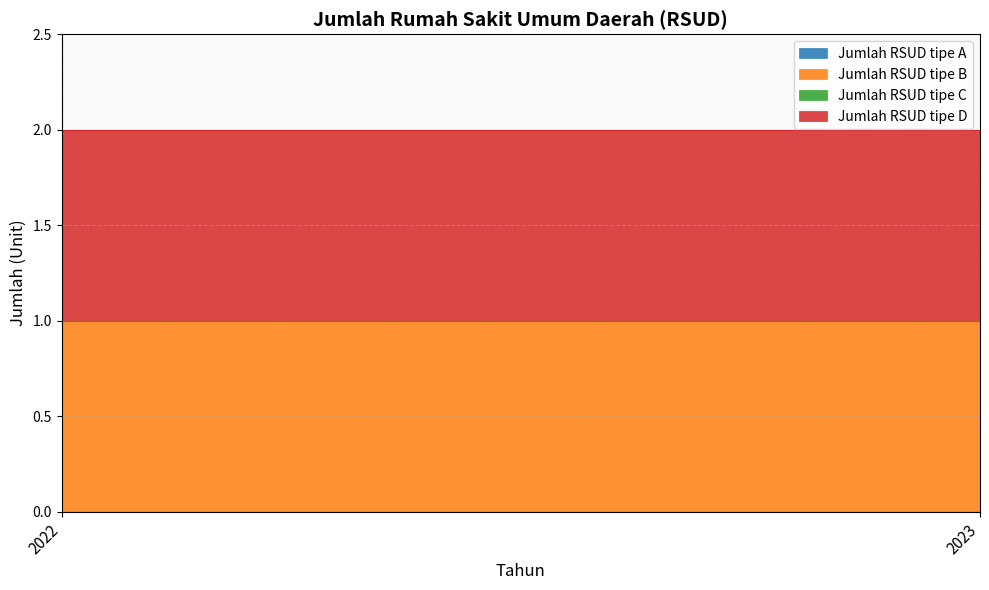

What is the difference between the highest and lowest values at 2022?

1